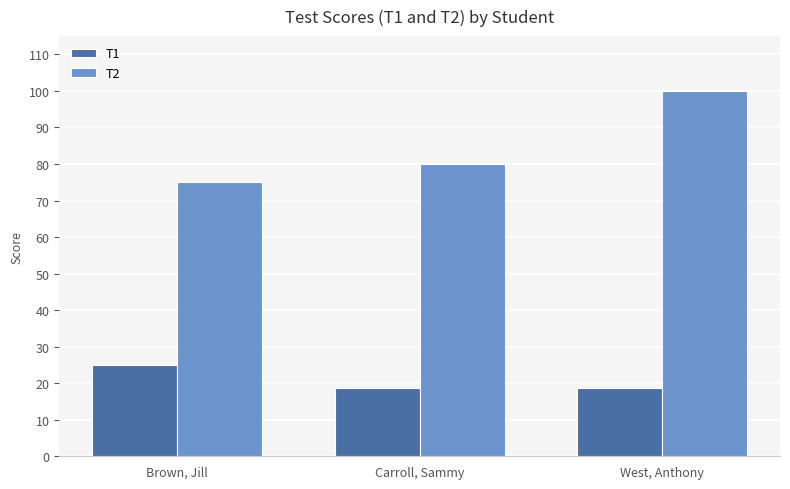

At which label is T2 closest to 87?

Carroll, Sammy